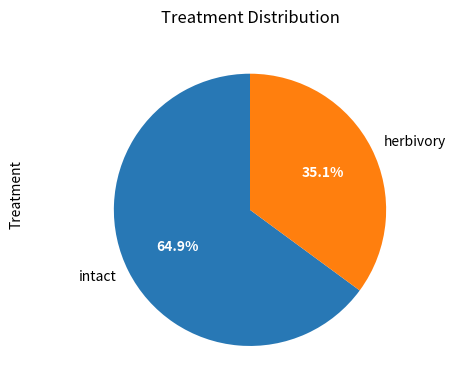

Between intact and herbivory, which is larger?

intact